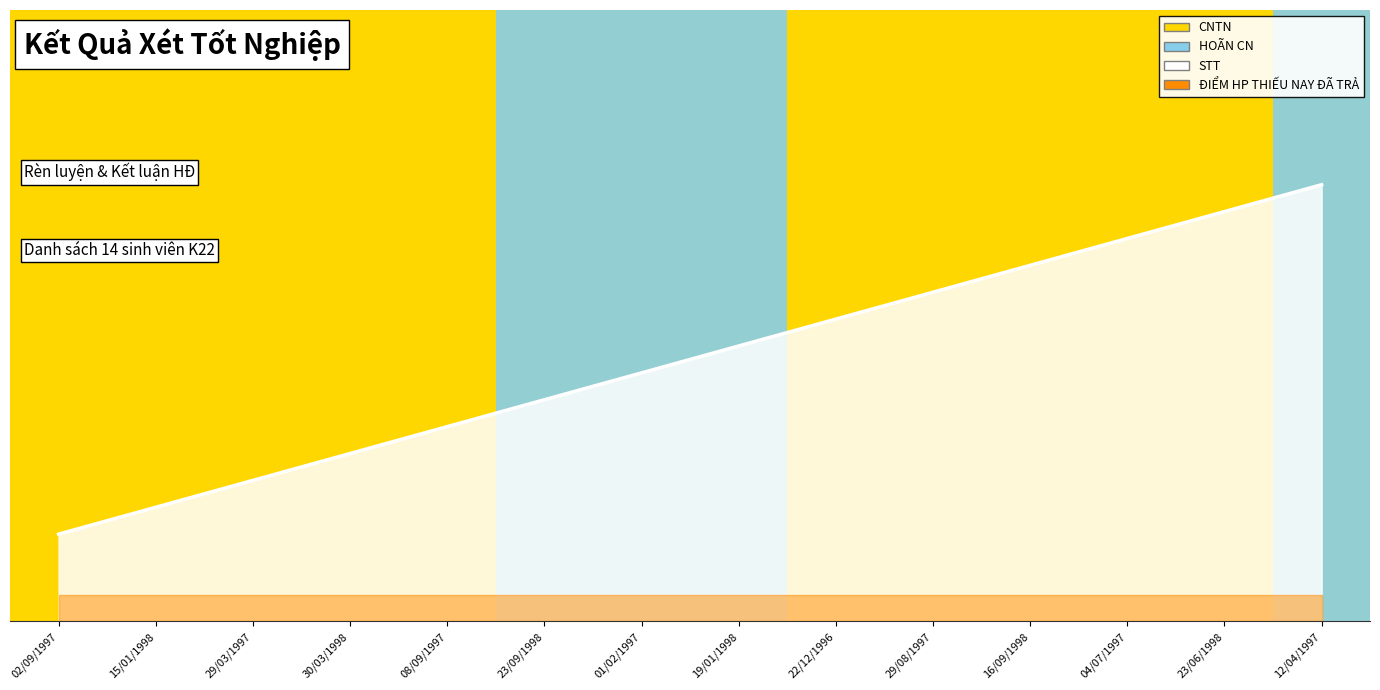

What is the maximum value shown in the chart?

5.0